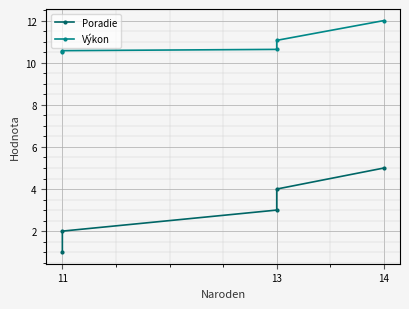

True or false: Poradie and Výkon cross at least once.

False